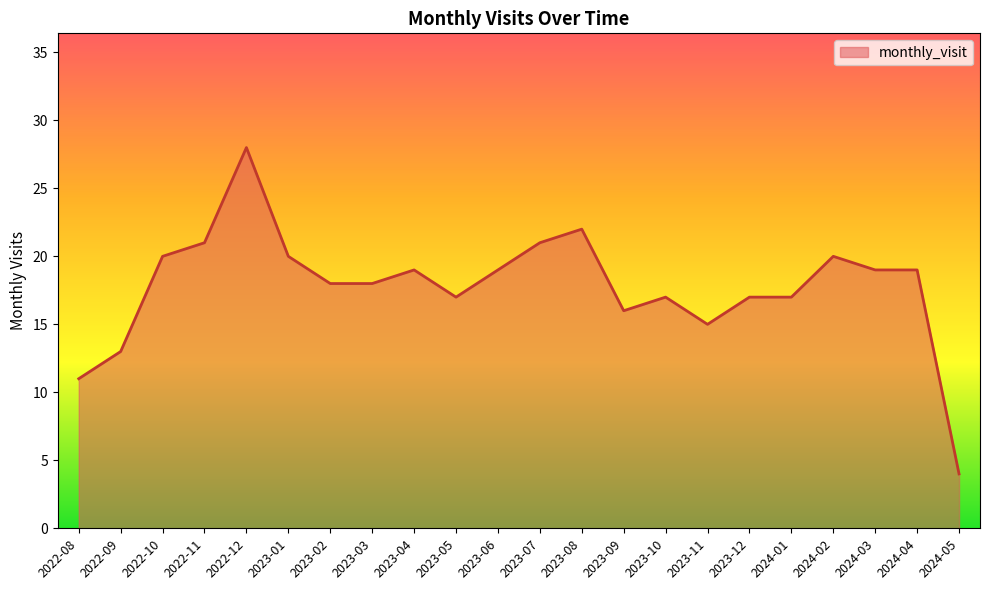

Between 2023-12 and 2023-03, which is larger?

2023-03